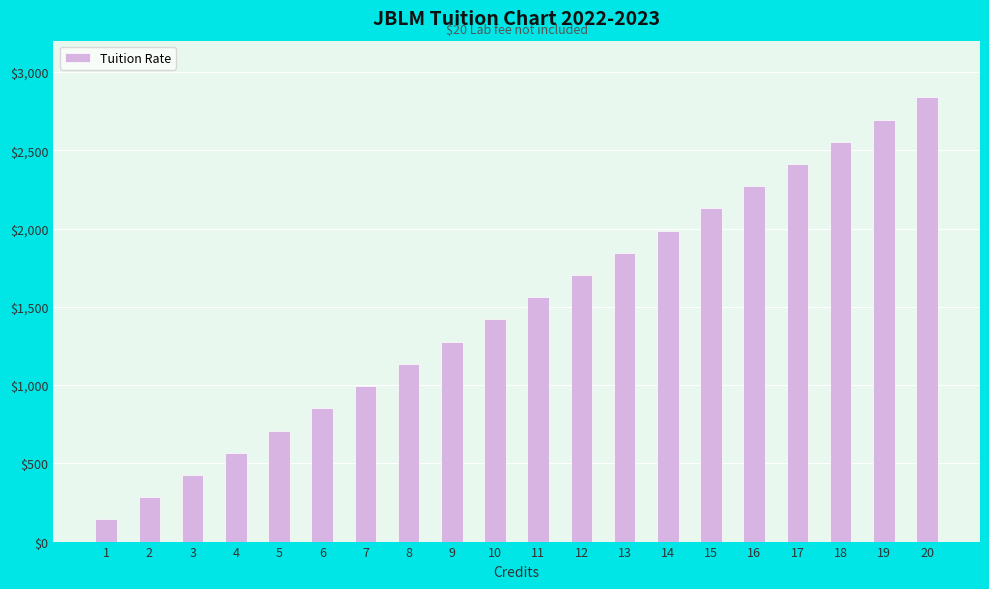

At which label does the data first exceed 1560?

11